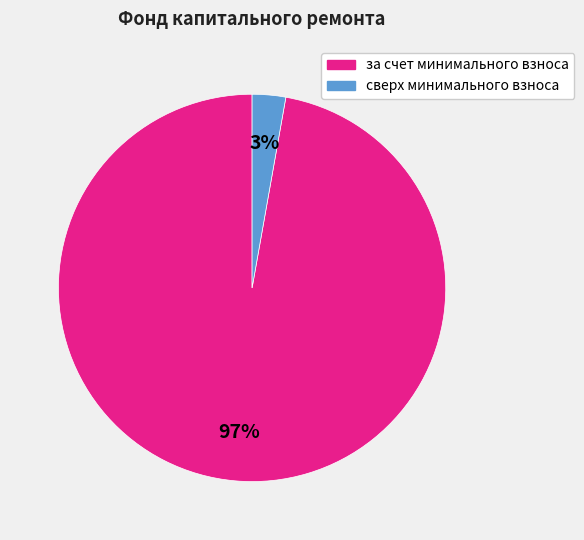

To the nearest percent, what is the difference between the largest and smallest slice percentages?

94%